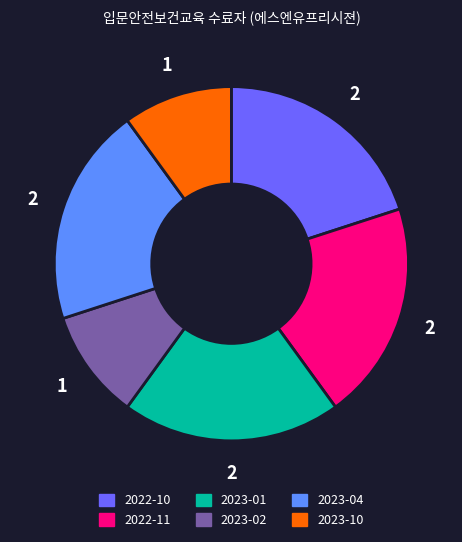

Does 2023-10 represent more than half of the total?

No